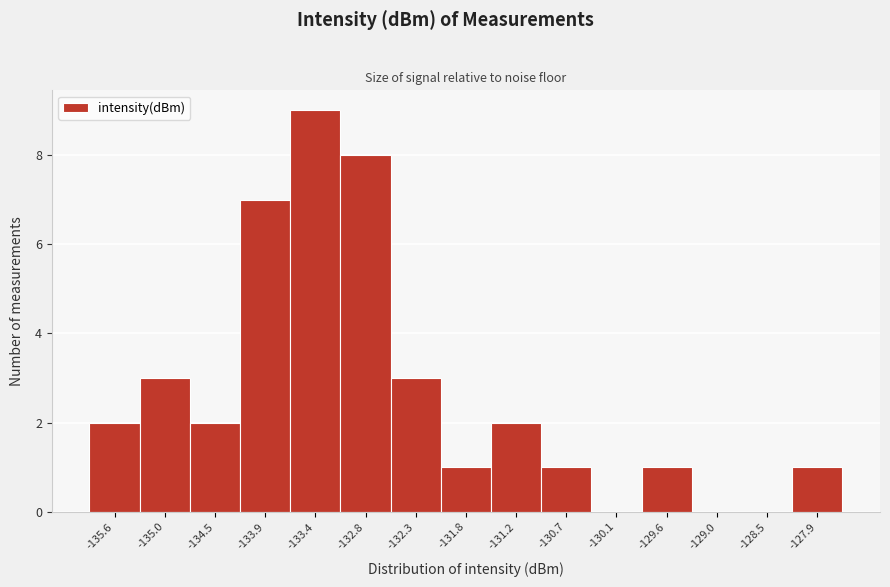

Reading left to right, extract all data points from this chart.

-135.6=2	-135.0=3	-134.5=2	-133.9=7	-133.4=9	-132.8=8	-132.3=3	-131.8=1	-131.2=2	-130.7=1	-130.1=0	-129.6=1	-129.0=0	-128.5=0	-127.9=1